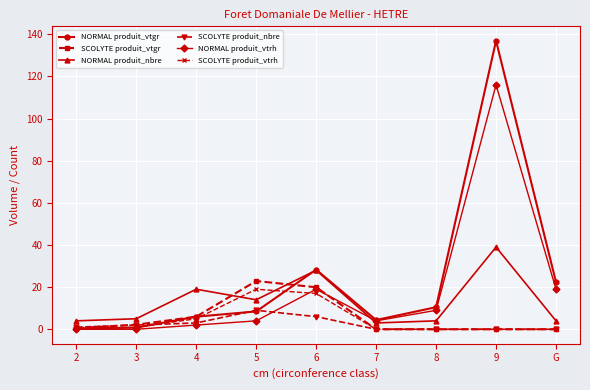

In NORMAL produit_nbre, how many points are higher than both neighbors (excluding endpoints)?

3